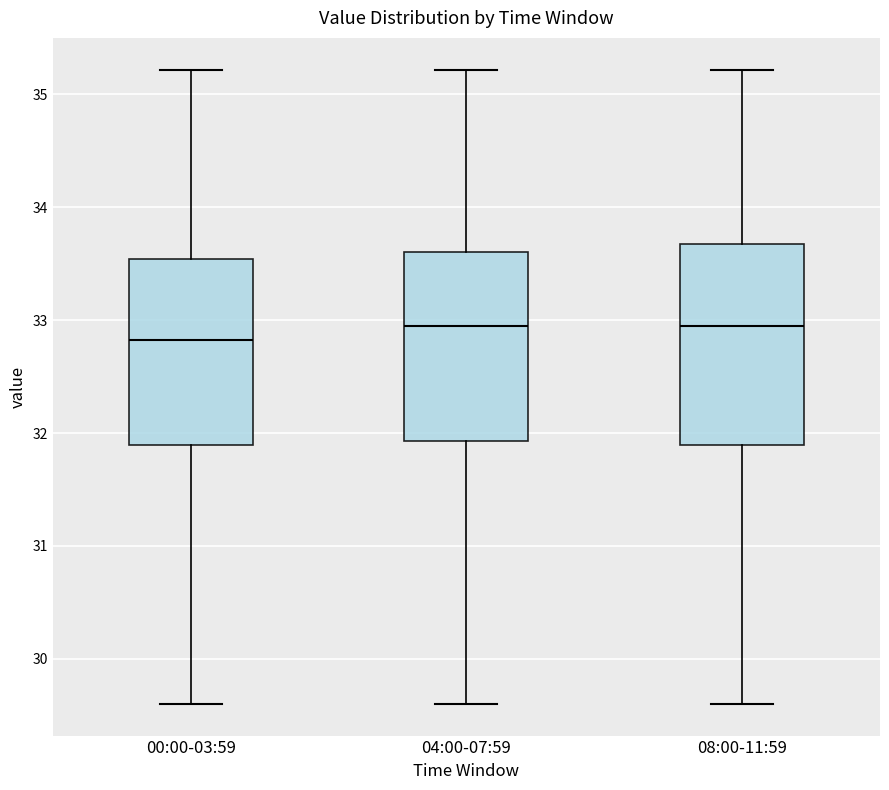

Where is the lower edge of the box for 04:00-07:59 on the y-axis? The values are not printed on the chart, so give them approximately, as read against the axis.

31.9